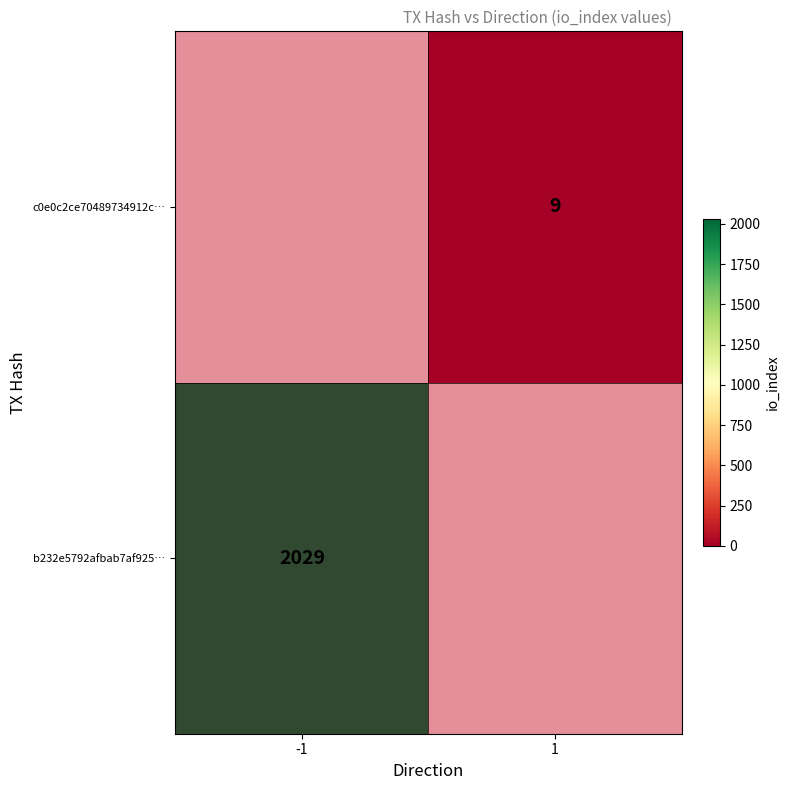

What is the difference between the highest and lowest values at io_index?

2020